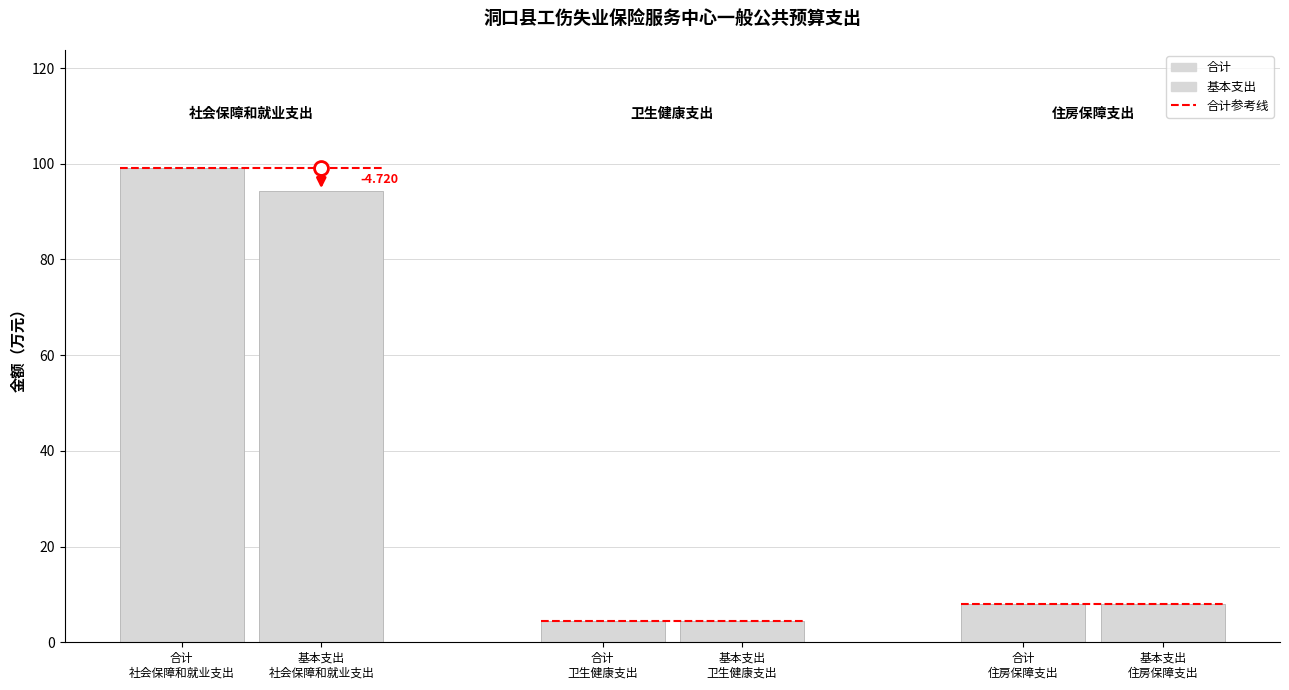

What is the difference between the second highest and minimum values in the 基本支出 series?

3.6